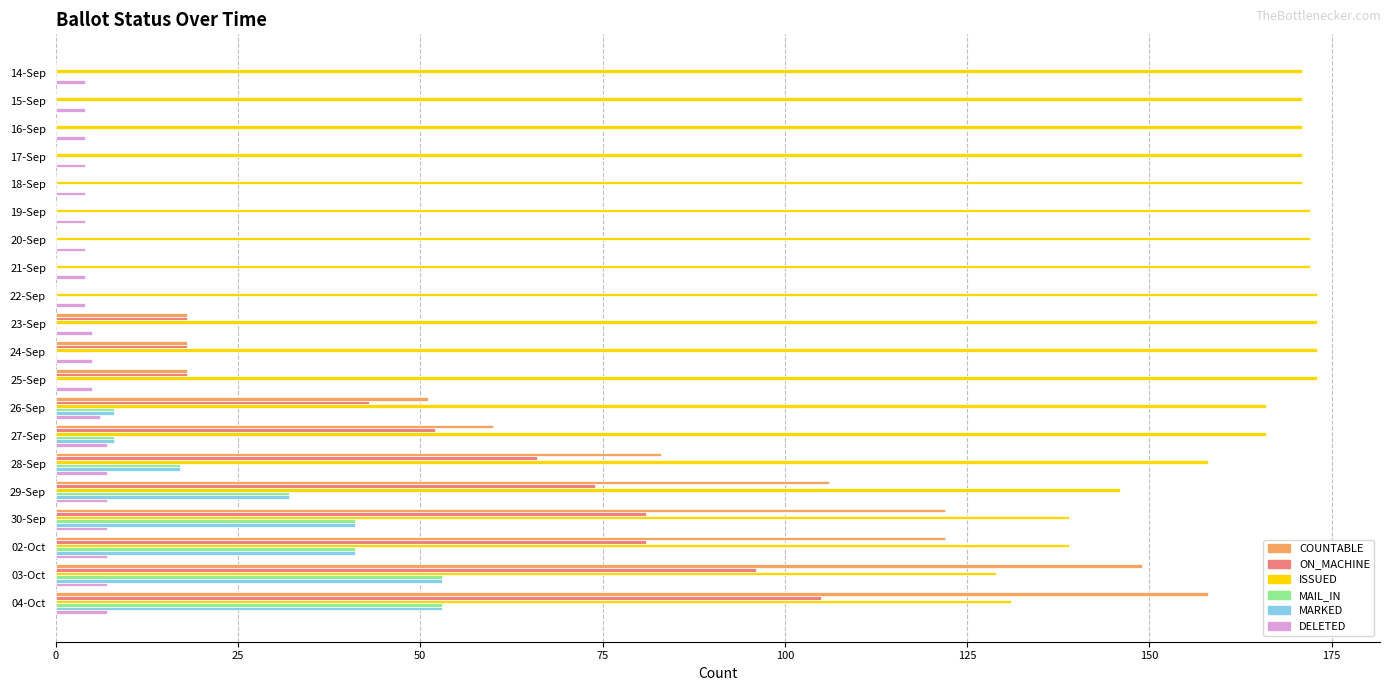

Which series changed the most between 20-Sep and 30-Sep?

COUNTABLE